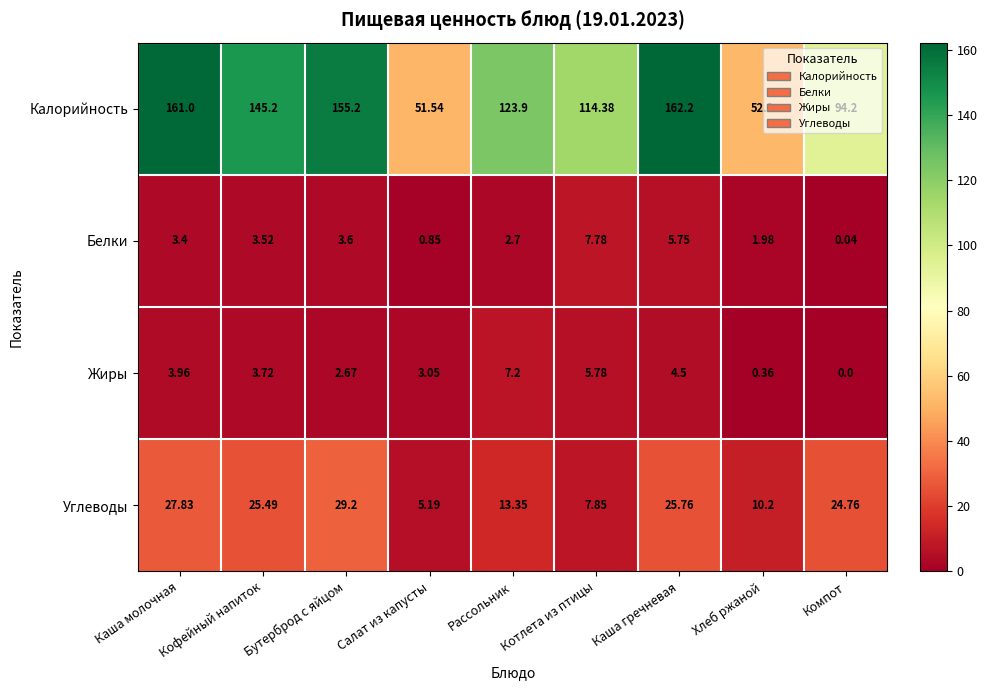

Between Рассольник and Компот, which series saw the biggest shift?

Калорийность